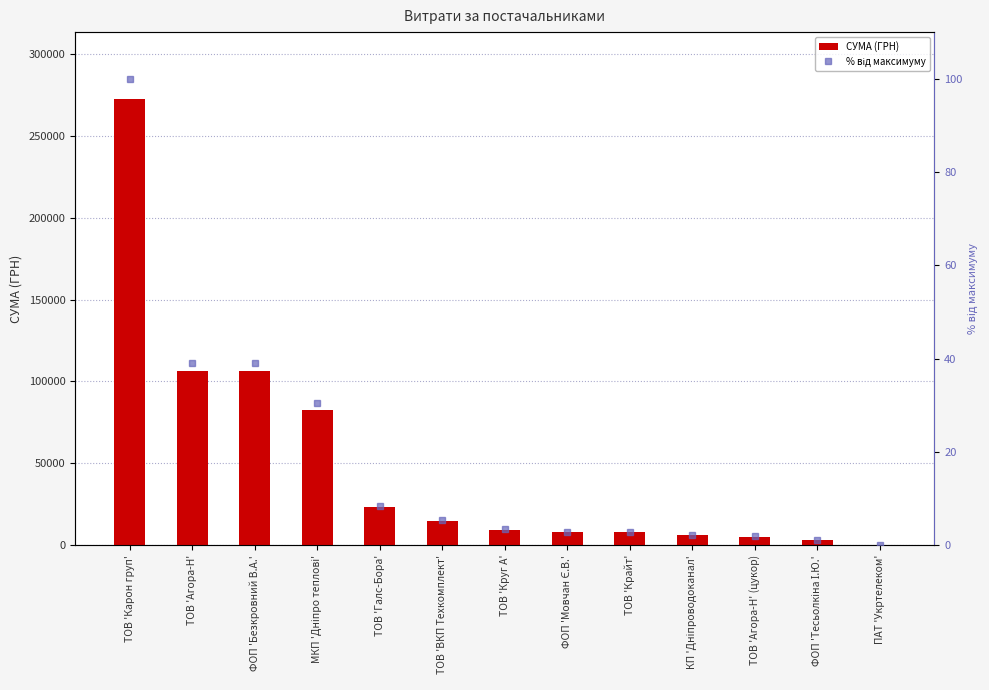

Reading left to right, extract all data points from this chart.

СУМА (ГРН): ТОВ 'Карон груп'=272421.2	ТОВ 'Агора-Н'=106148.1	ФОП 'Безкровний В.А.'=106148.1	МКП 'Дніпро теплові'=82834.0	ТОВ 'Галс-Бора'=23085.5	ТОВ 'ВКП Техкомплект'=15027.2	ТОВ 'Круг А'=9270.0	ФОП 'Мовчан Є.В.'=7889.8	ТОВ 'Крайт'=7730.8	КП 'Дніпроводоканал'=6109.0	ТОВ 'Агора-Н' (цукор)=5270.0	ФОП 'Тесьолкіна І.Ю.'=3387.1	ПАТ 'Укртелеком'=355.0
% від максимуму: ТОВ 'Карон груп'=100.0	ТОВ 'Агора-Н'=39.0	ФОП 'Безкровний В.А.'=39.0	МКП 'Дніпро теплові'=30.4	ТОВ 'Галс-Бора'=8.5	ТОВ 'ВКП Техкомплект'=5.5	ТОВ 'Круг А'=3.4	ФОП 'Мовчан Є.В.'=2.9	ТОВ 'Крайт'=2.8	КП 'Дніпроводоканал'=2.2	ТОВ 'Агора-Н' (цукор)=1.9	ФОП 'Тесьолкіна І.Ю.'=1.2	ПАТ 'Укртелеком'=0.1